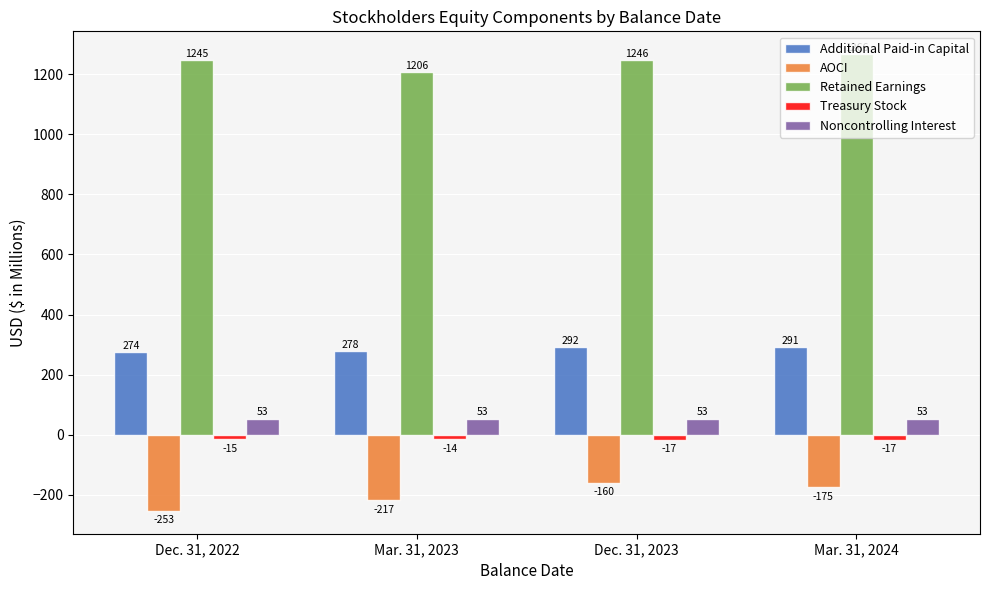

Which series changed the most between Dec. 31, 2022 and Mar. 31, 2024?

AOCI